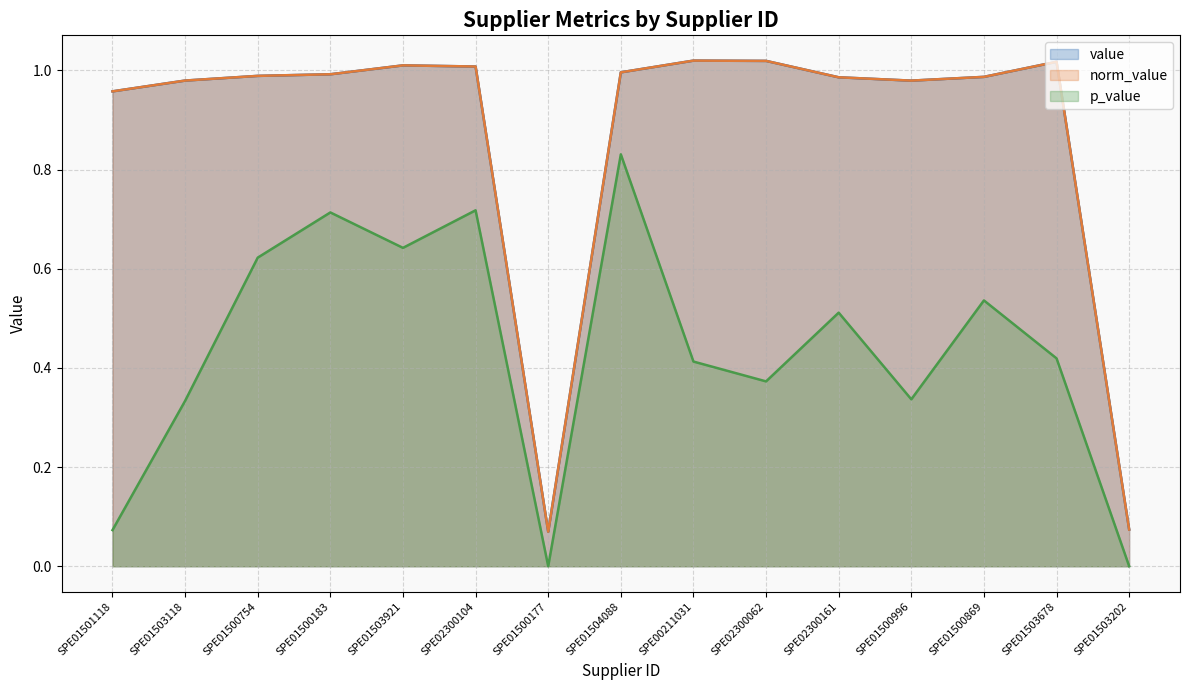

What is the maximum value shown in the chart?

1.0